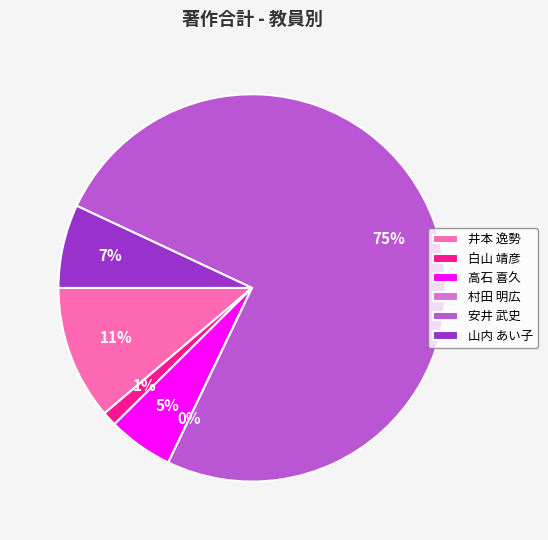

How many segments does this pie chart have?

6